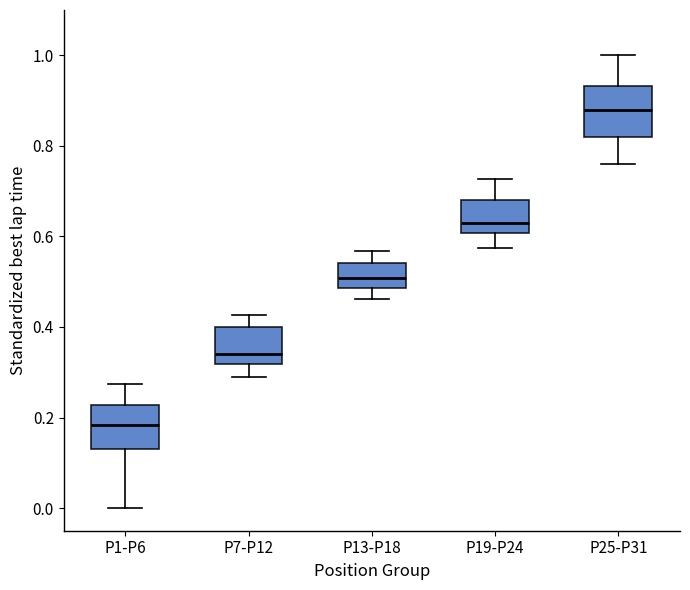

Reading left to right, transcribe this box plot: for each box, give where its median line is, the range the box spans, and where its two whiskers end, as read against the y-axis. The values are not printed on the chart, so give them approximately, as read against the axis.

P1-P6: median 0.18, box 0.14 to 0.22, whiskers 0.00 to 0.28
P7-P12: median 0.34, box 0.32 to 0.40, whiskers 0.28 to 0.42
P13-P18: median 0.50, box 0.48 to 0.54, whiskers 0.46 to 0.56
P19-P24: median 0.62, box 0.60 to 0.68, whiskers 0.58 to 0.72
P25-P31: median 0.88, box 0.82 to 0.94, whiskers 0.76 to 1.00